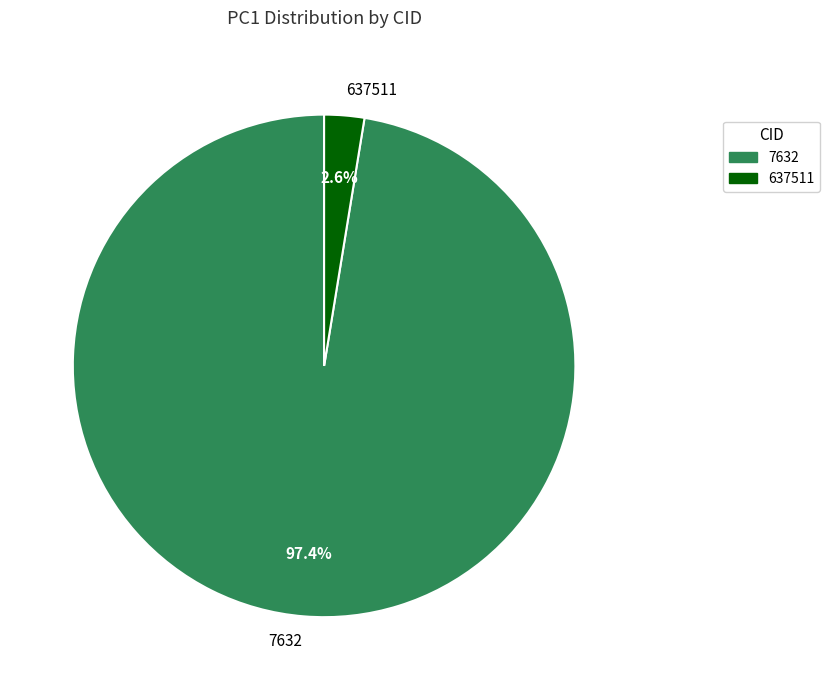

To the nearest percent, what percentage of the pie is 7632?

97%